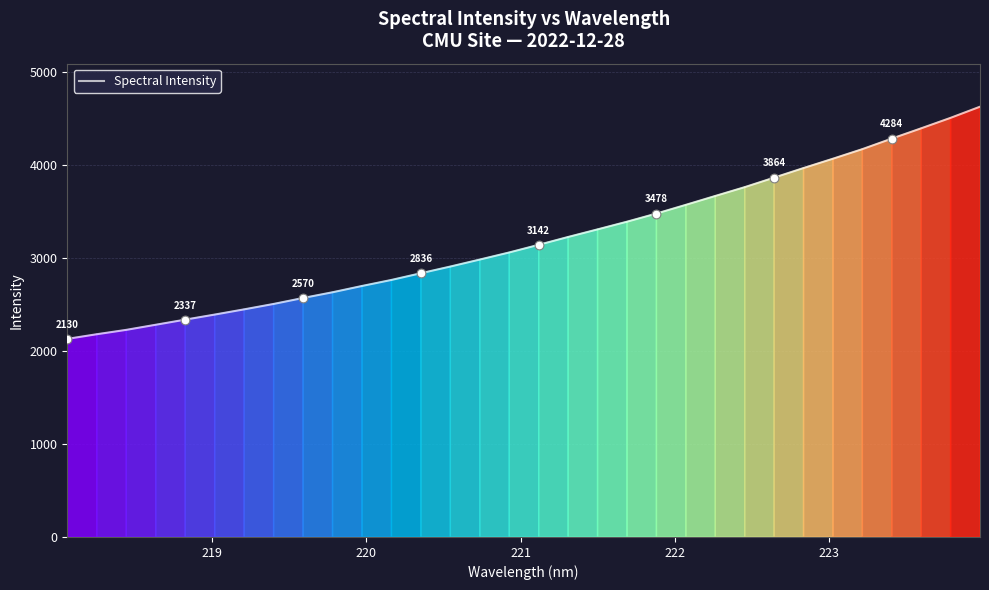

What is the maximum value shown in the chart?

4626.7